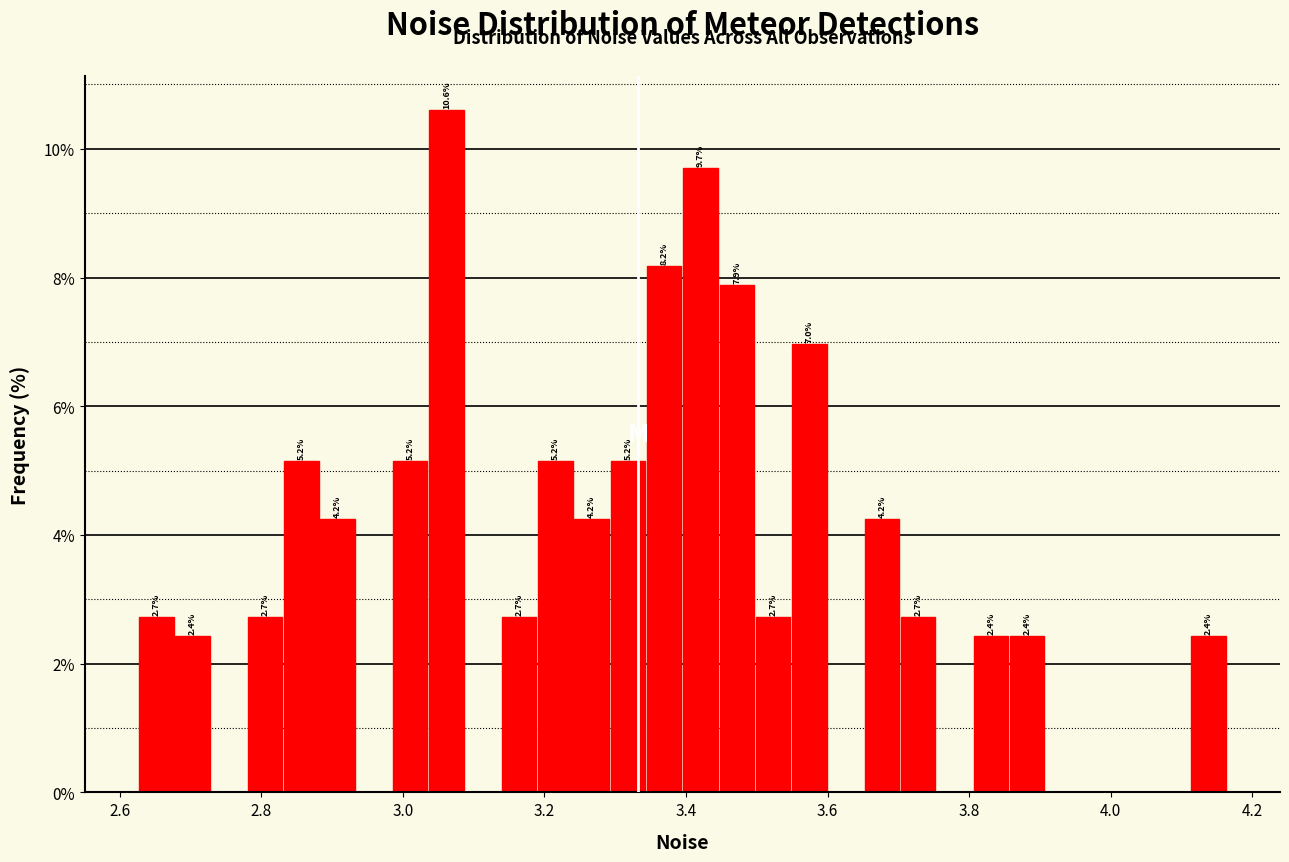

Read against the x-axis, roughly where is the centre of the tallest bar?

3.06